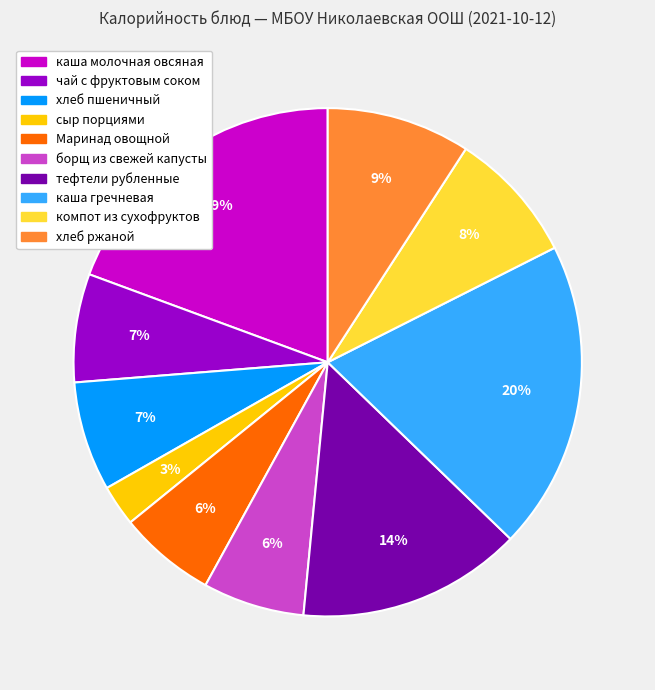

What percentage is the хлеб ржаной slice, to the nearest percent?

9%